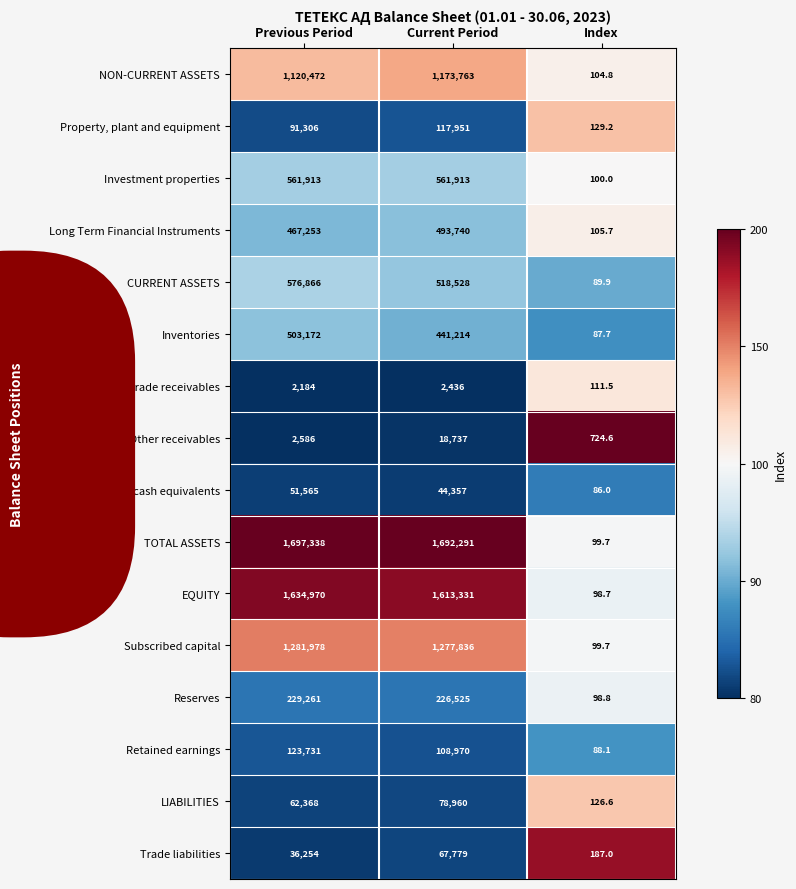

At which category is the sum across all series the highest?

Previous Period